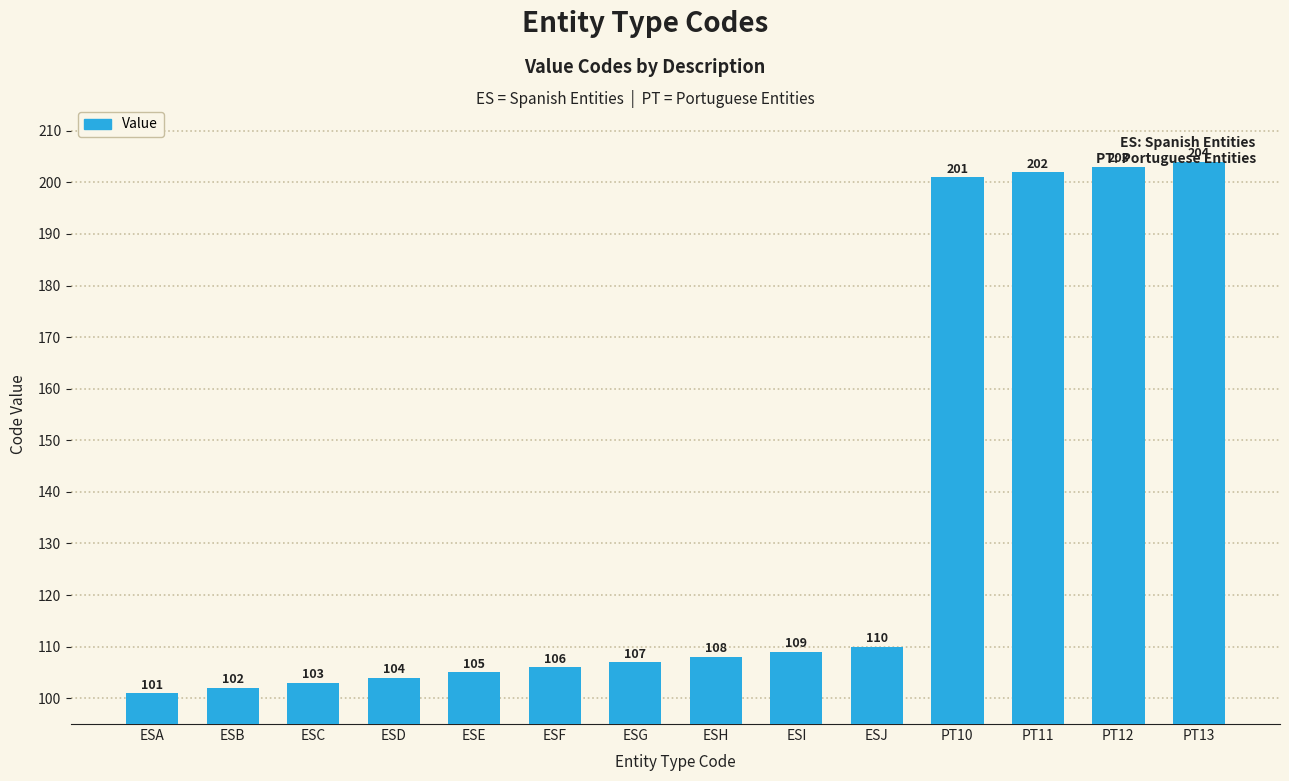

True or false: the data shows 104 at ESD.

True